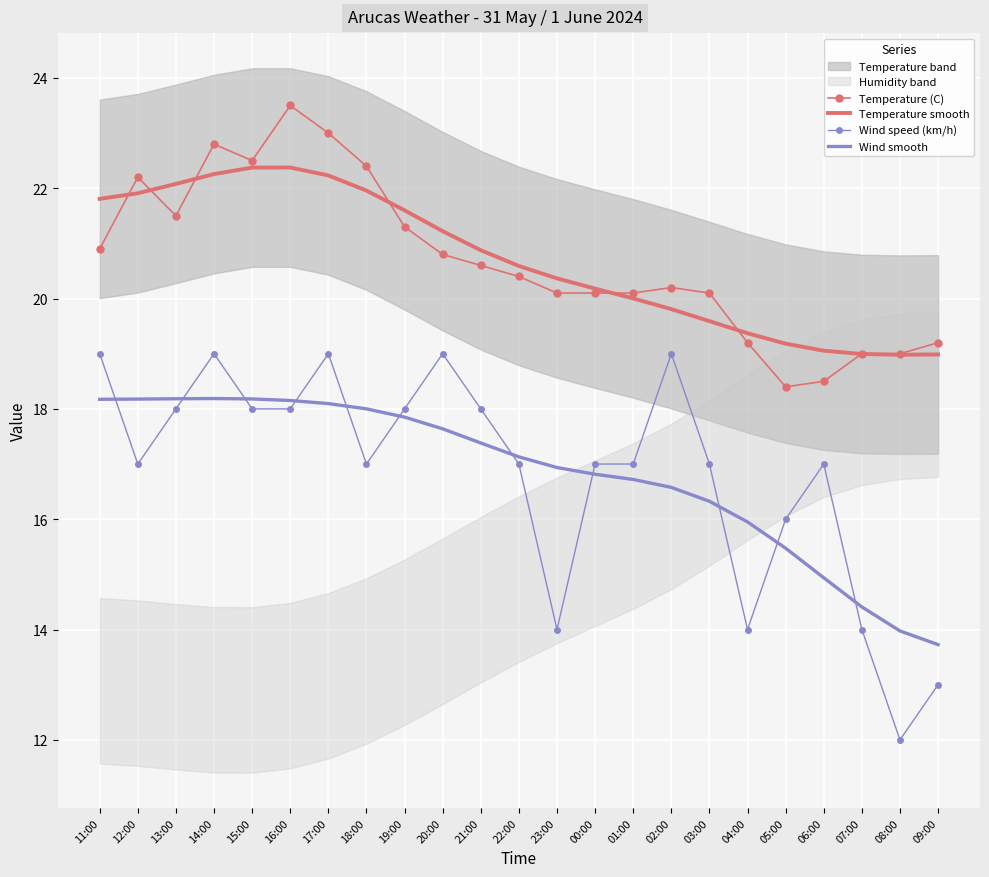

What is the highest value of the Temperature smooth series?

22.4